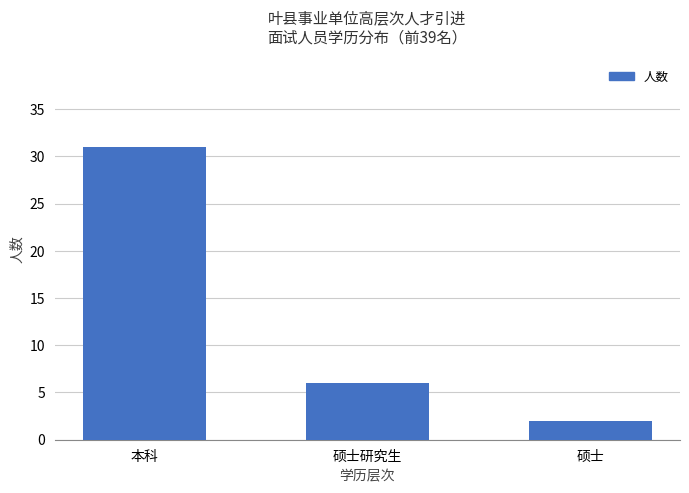

At which label is the value closest to 16?

硕士研究生